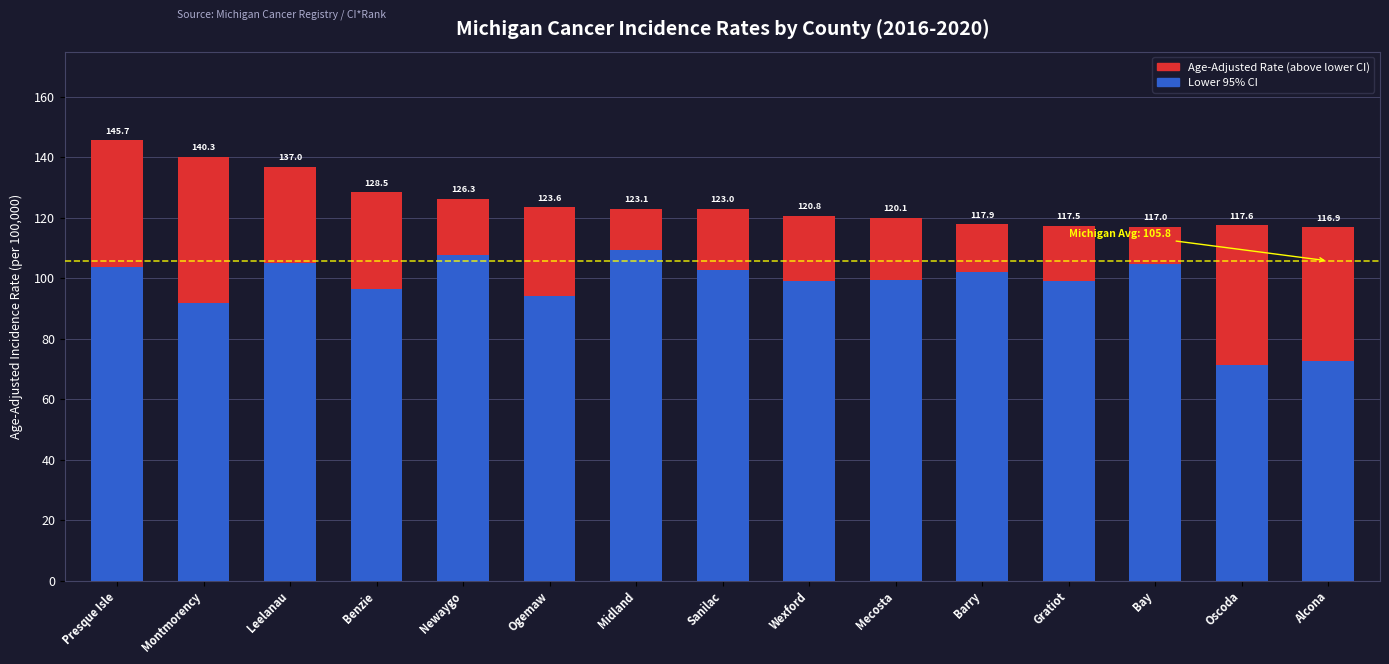

How many bars are there in total?

15